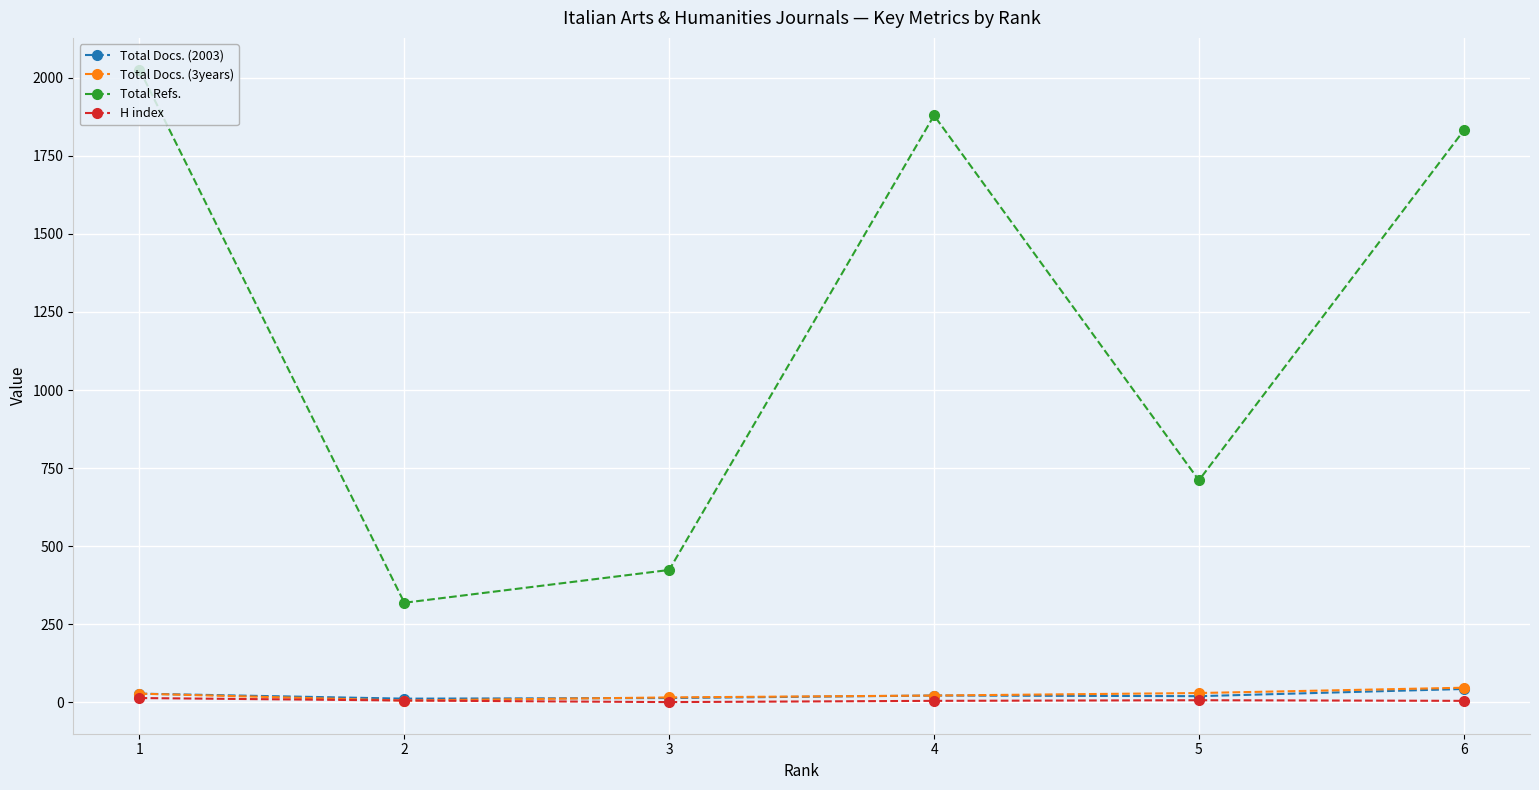

What is the sum of the Total Docs. (2003) values at 5 and 4?

42